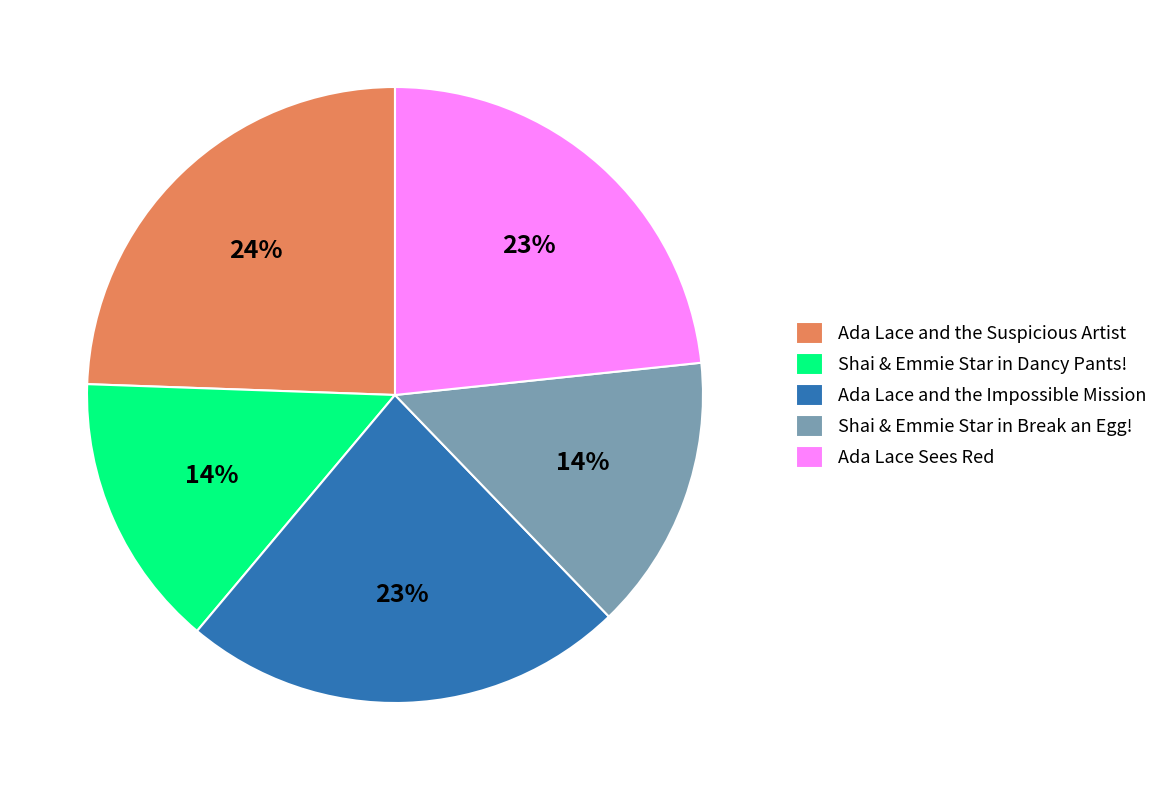

To the nearest percent, what is the difference between the Shai & Emmie Star in Dancy Pants! and Ada Lace Sees Red slice percentages?

9%